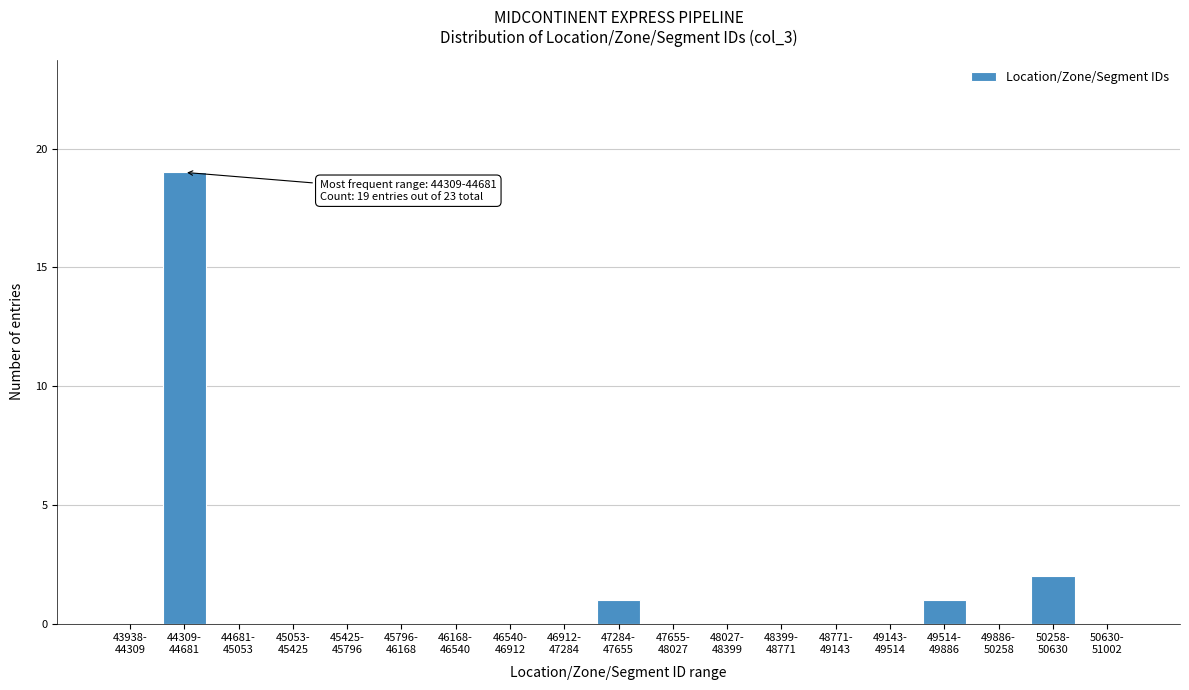

What is the sum of all values?

23